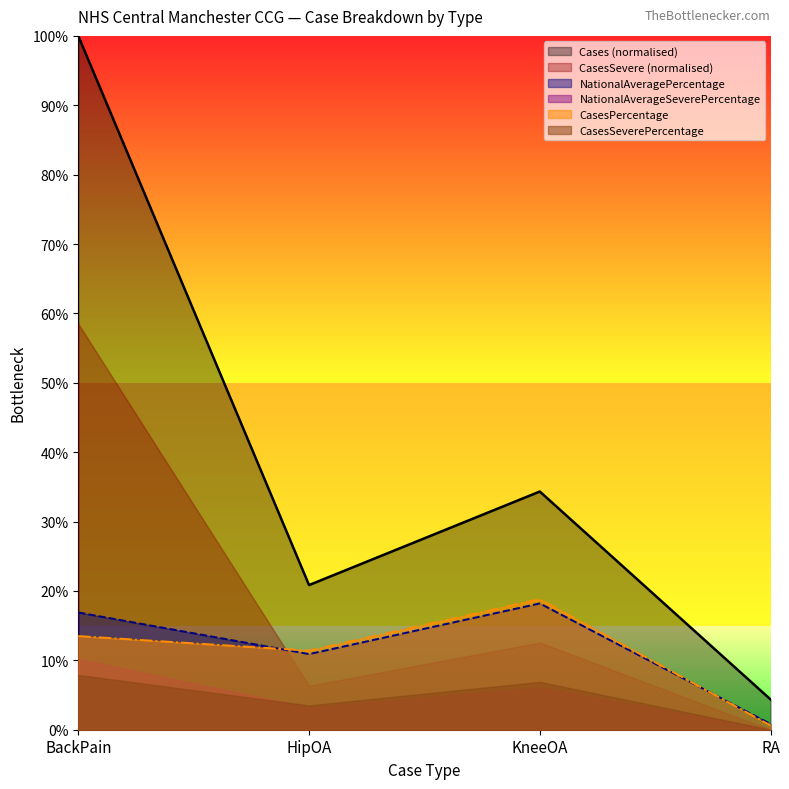

List the labels in order of NationalAveragePercentage value, smallest first.

RA, HipOA, BackPain, KneeOA